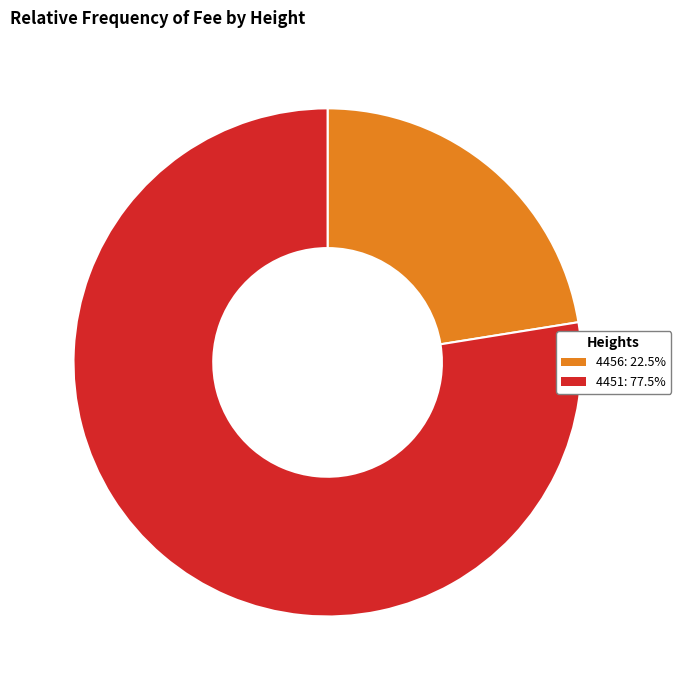

Which category has the biggest portion of the pie?

4451